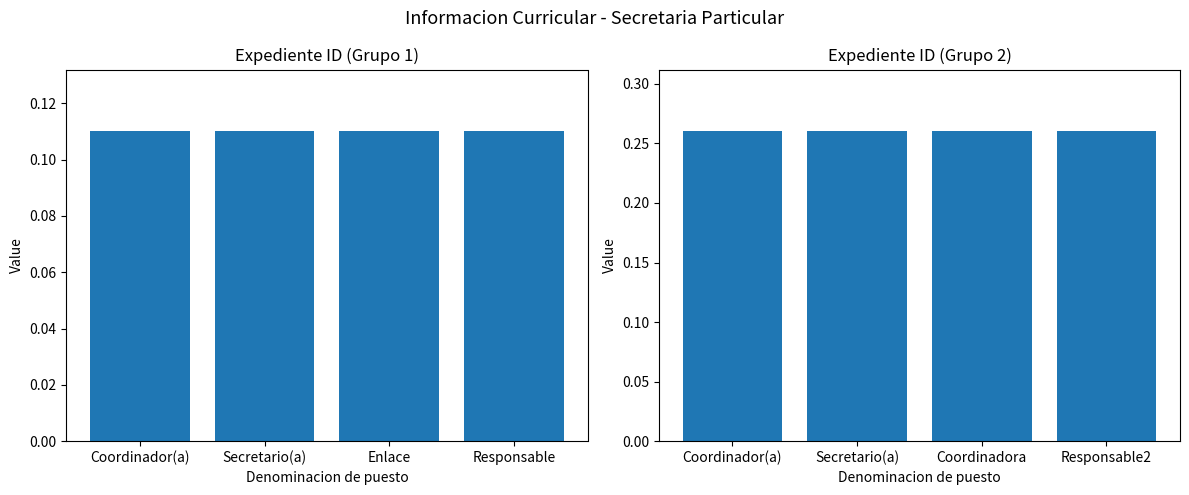

Reading left to right, what are all the values shown in this chart?

Grupo 1: 0.1	0.1	0.1	0.1
Grupo 2: 0.3	0.3	0.3	0.3